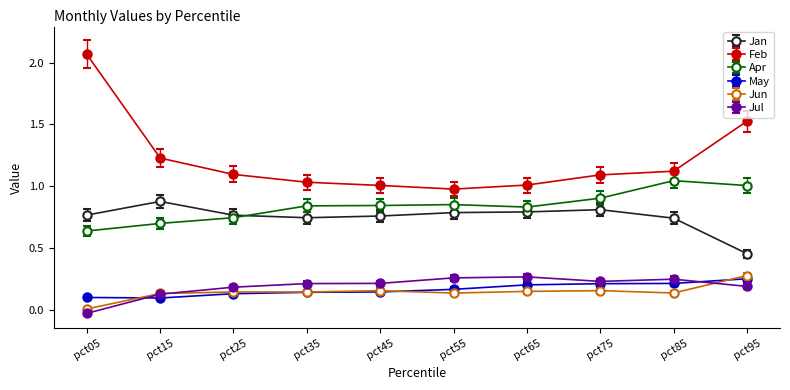

Does the chart have visible grid lines?

No